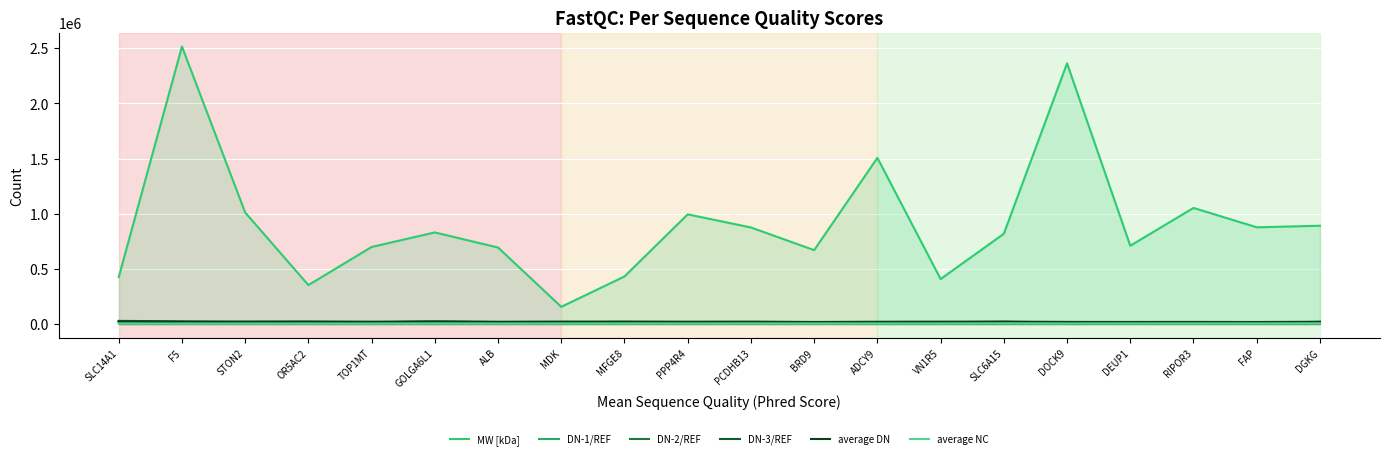

Reading right to left, extract all data points from this chart.

MW [kDa]: DGKG=890659.5	FAP=876566.7	RIPOR3=1052239.0	DEUP1=709327.2	DOCK9=2362950.3	SLC6A15=817826.9	VN1R5=407516.2	ADCY9=1506040.3	BRD9=669583.8	PCDHB13=874977.8	PPP4R4=993886.8	MFGE8=430954.6	MDK=155750.2	ALB=693215.0	GOLGA6L1=830170.2	TOP1MT=698282.1	OR5AC2=352806.5	STON2=1011015.2	F5=2515455.3	SLC14A1=424997.6
DN-1/REF: DGKG=15241.9	FAP=16653.5	RIPOR3=16027.6	DEUP1=16656.0	DOCK9=18397.4	SLC6A15=17194.4	VN1R5=14462.9	ADCY9=17463.8	BRD9=15092.7	PCDHB13=18003.7	PPP4R4=15530.6	MFGE8=16109.8	MDK=19564.0	ALB=18513.0	GOLGA6L1=22021.7	TOP1MT=15535.2	OR5AC2=18465.2	STON2=20178.9	F5=14022.2	SLC14A1=16265.2
DN-2/REF: DGKG=18932.3	FAP=12173.4	RIPOR3=12043.6	DEUP1=8876.3	DOCK9=8168.3	SLC6A15=18843.0	VN1R5=10855.4	ADCY9=10721.8	BRD9=13127.0	PCDHB13=11544.2	PPP4R4=11495.6	MFGE8=15217.4	MDK=10226.4	ALB=10903.4	GOLGA6L1=12416.3	TOP1MT=13471.9	OR5AC2=12246.9	STON2=9050.0	F5=18170.0	SLC14A1=24086.4
DN-3/REF: DGKG=20410.1	FAP=18180.8	RIPOR3=19060.9	DEUP1=18769.7	DOCK9=18886.7	SLC6A15=22114.6	VN1R5=21634.7	ADCY9=20686.7	BRD9=18525.9	PCDHB13=21890.5	PPP4R4=21323.9	MFGE8=22797.1	MDK=21772.2	ALB=20385.4	GOLGA6L1=24639.9	TOP1MT=21209.2	OR5AC2=23583.8	STON2=22434.5	F5=24433.2	SLC14A1=28217.9
average DN: DGKG=18194.8	FAP=15669.3	RIPOR3=15710.7	DEUP1=14767.3	DOCK9=15150.8	SLC6A15=19384.0	VN1R5=15651.0	ADCY9=16290.7	BRD9=15581.9	PCDHB13=17146.1	PPP4R4=16116.7	MFGE8=18041.4	MDK=17187.5	ALB=16600.6	GOLGA6L1=19692.6	TOP1MT=16738.8	OR5AC2=18098.6	STON2=17221.1	F5=18875.1	SLC14A1=22856.5
average NC: DGKG=6632.8	FAP=5683.5	RIPOR3=5641.8	DEUP1=5292.7	DOCK9=5242.5	SLC6A15=6696.3	VN1R5=5378.0	ADCY9=5503.7	BRD9=5215.7	PCDHB13=5688.0	PPP4R4=5146.9	MFGE8=5760.9	MDK=5305.2	ALB=4892.8	GOLGA6L1=5754.9	TOP1MT=4628.7	OR5AC2=5001.9	STON2=4675.4	F5=4646.6	SLC14A1=4513.0